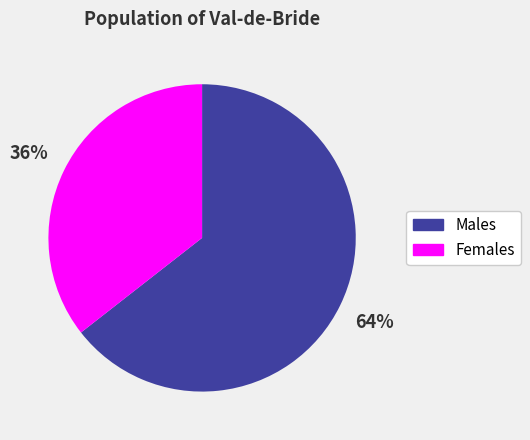

To the nearest percent, what is the average slice percentage?

50%